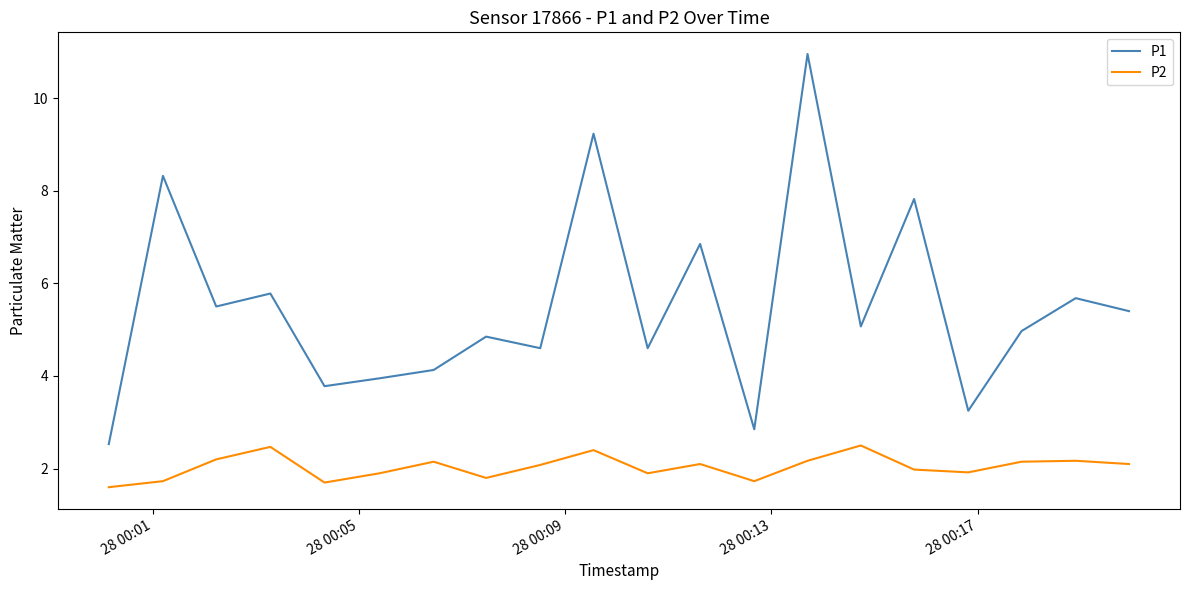

Which series has the widest spread of values?

P1